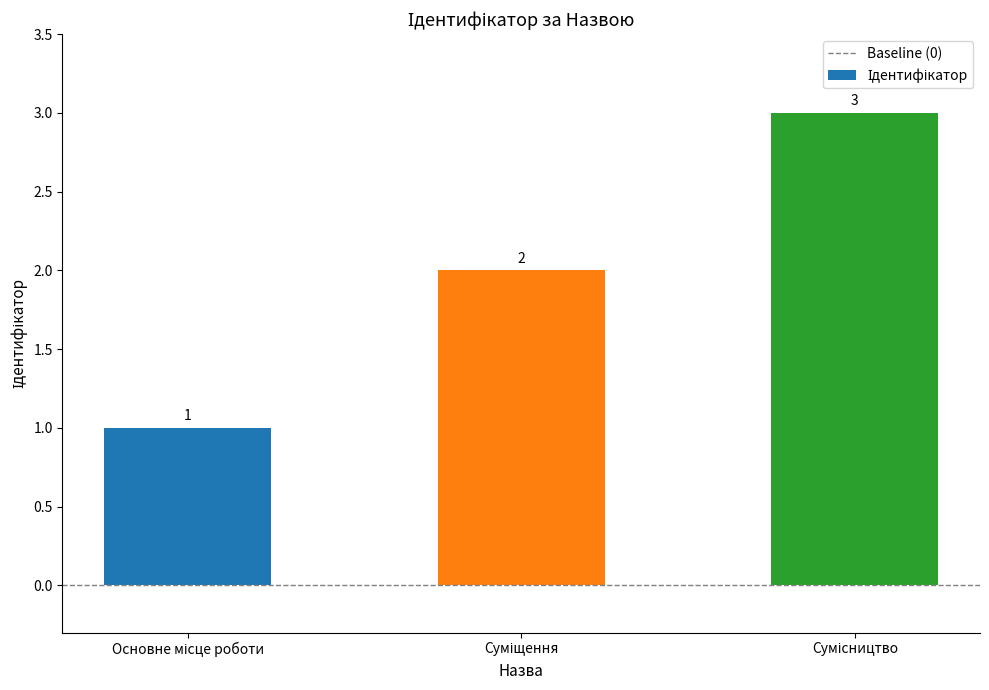

What is the greatest value displayed?

3